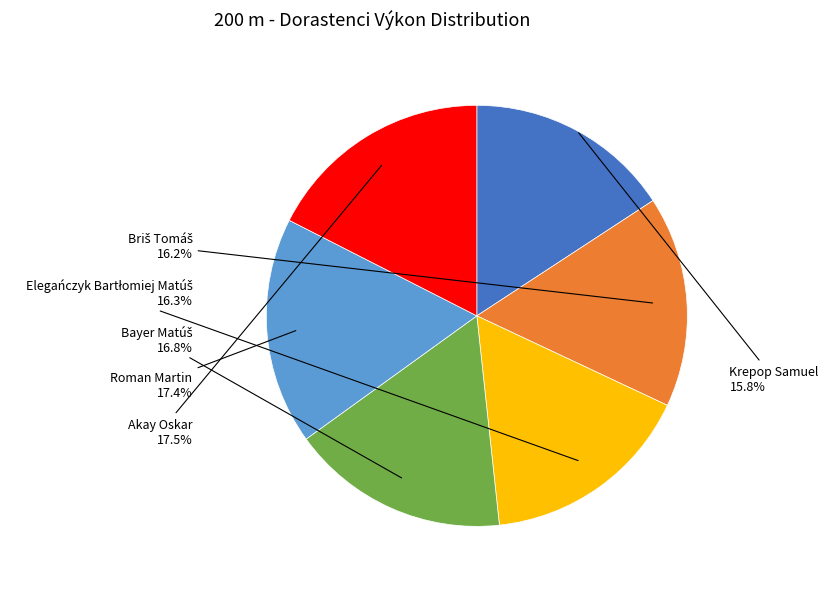

Is there any slice that represents more than half of the pie?

No